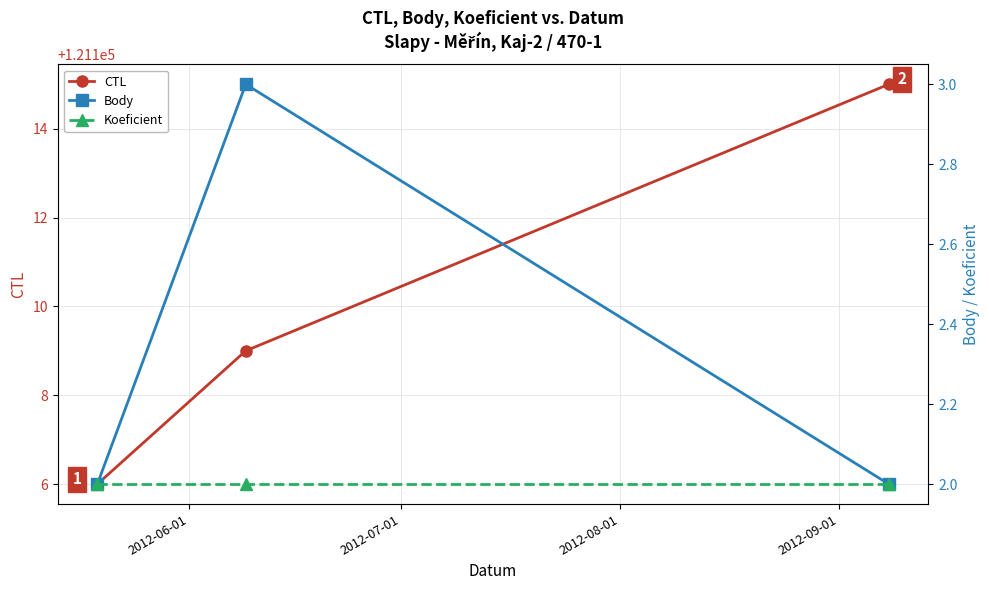

Which series has the widest spread of values?

CTL